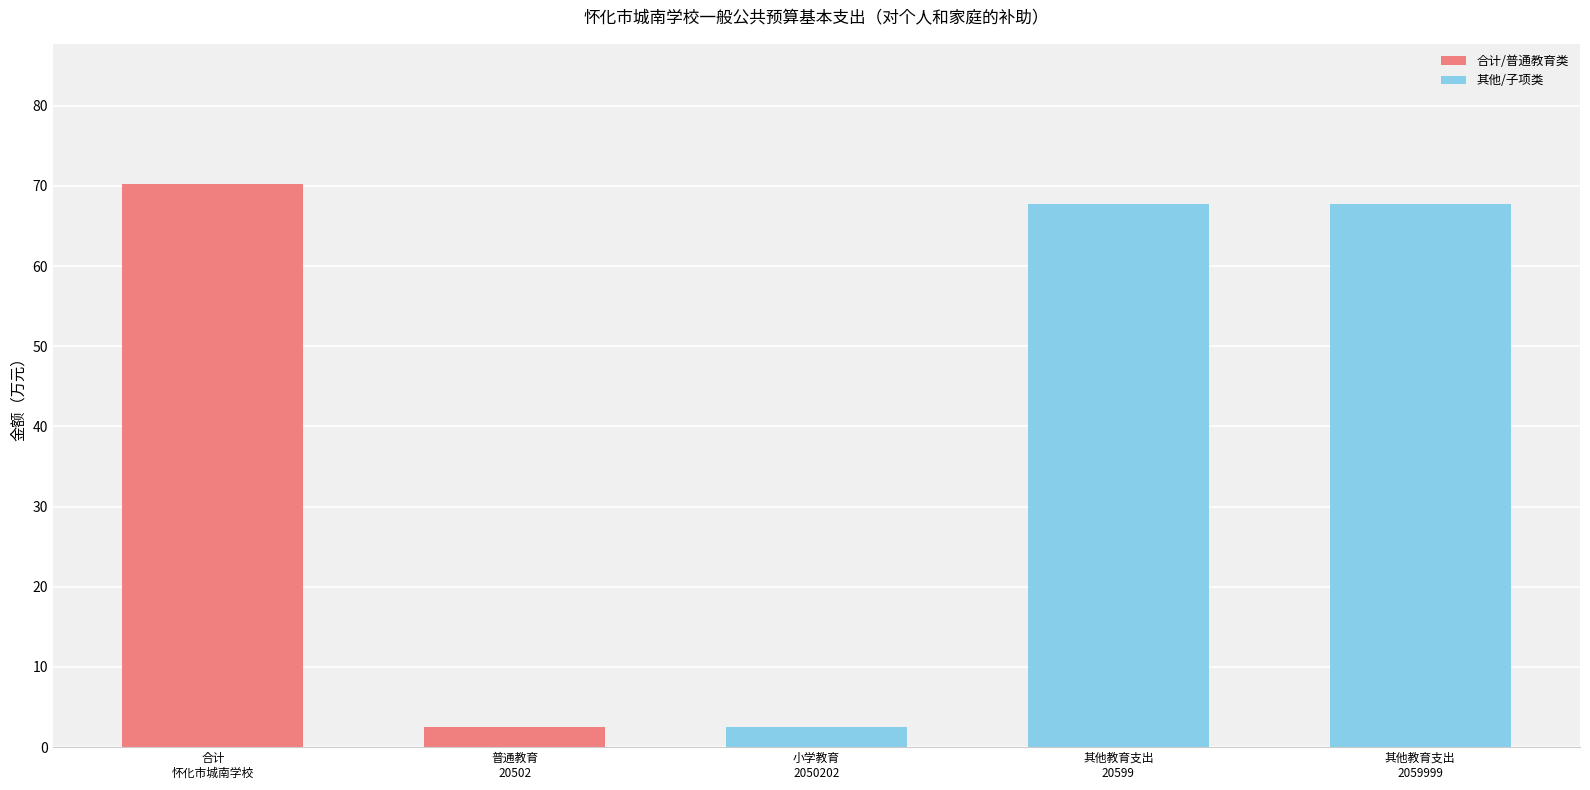

What is the change in value from 小学教育
2050202 to 其他教育支出
20599?

+65.2